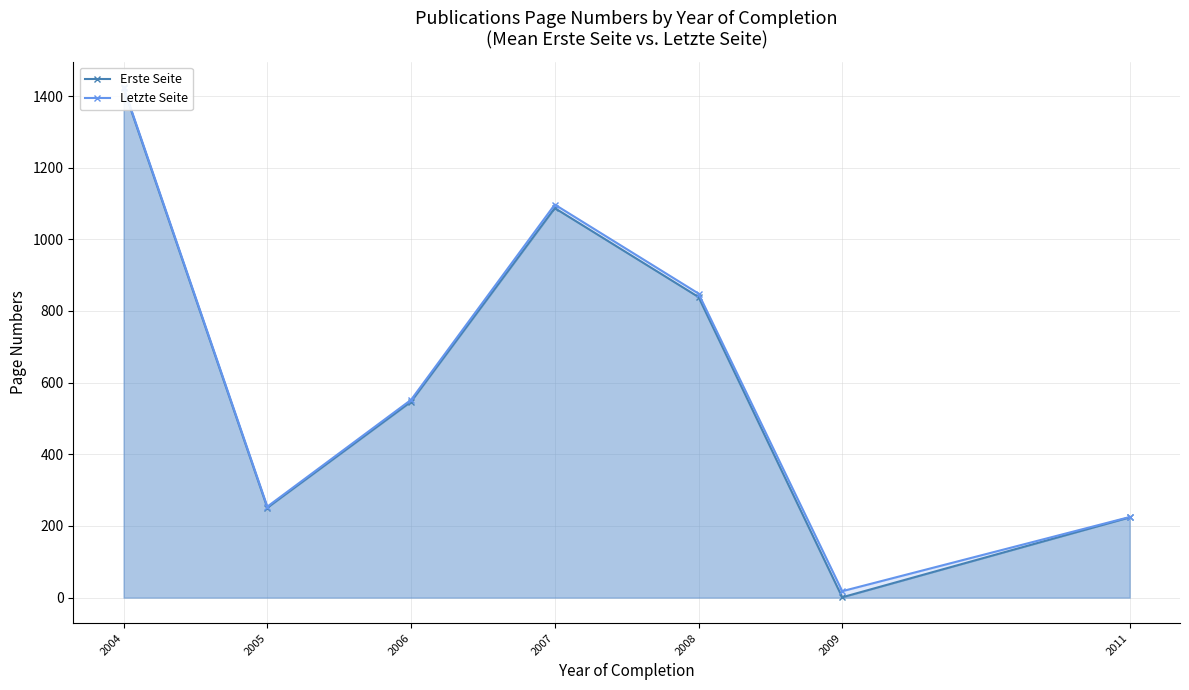

Which series has the largest range (max minus min)?

Erste Seite